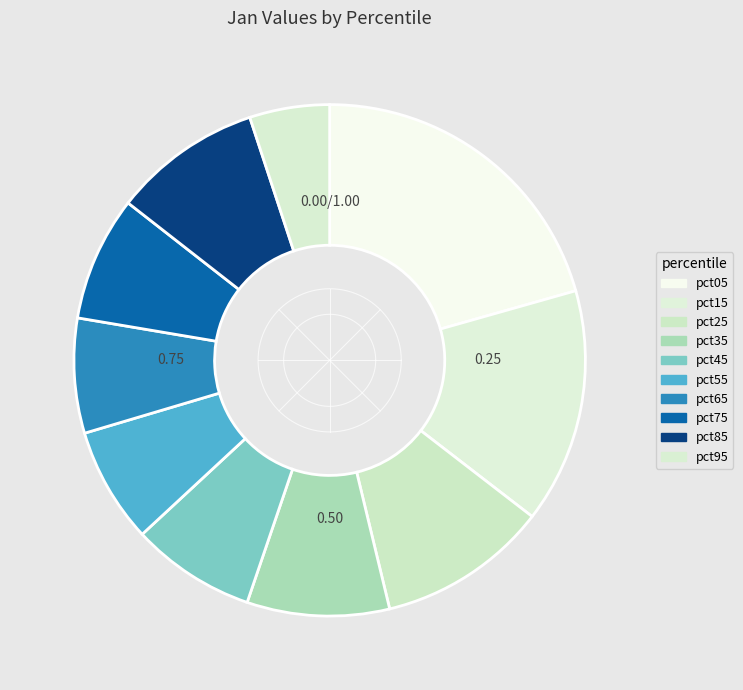

Which category has the biggest portion of the pie?

pct05